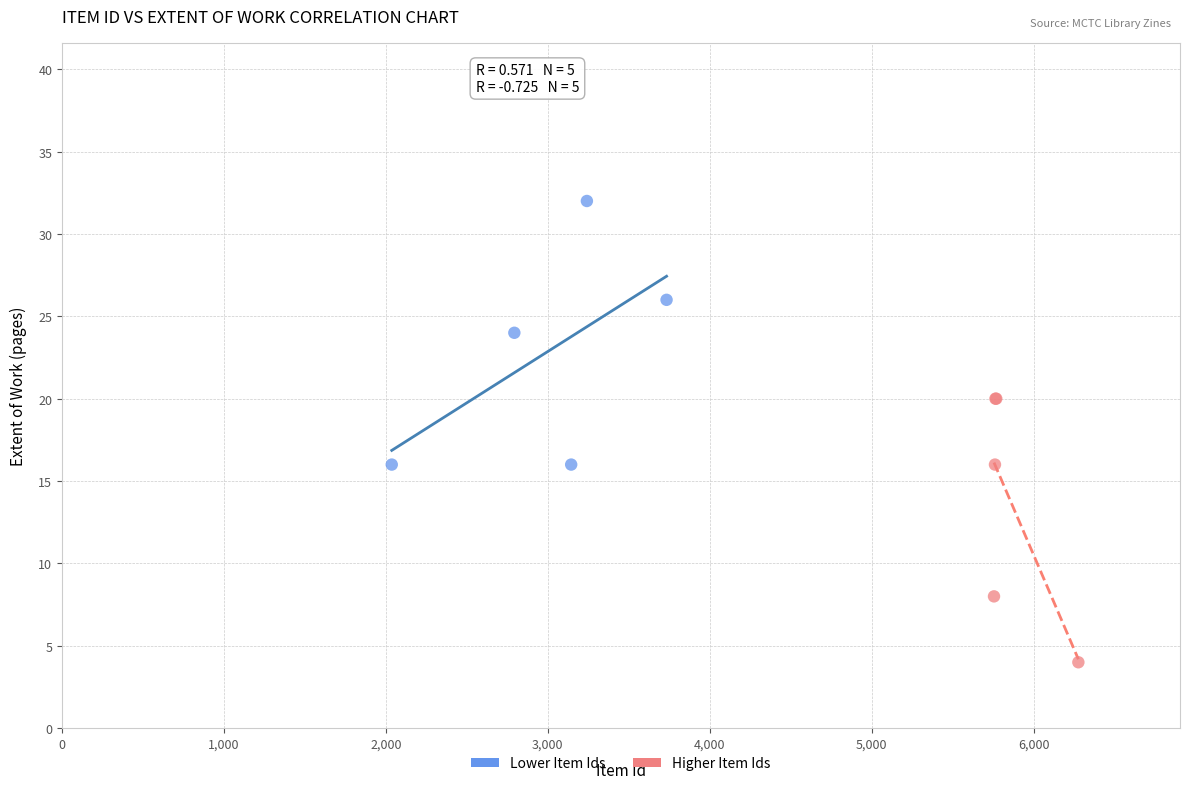

Which series reaches the maximum Y coordinate?

Lower Item Ids